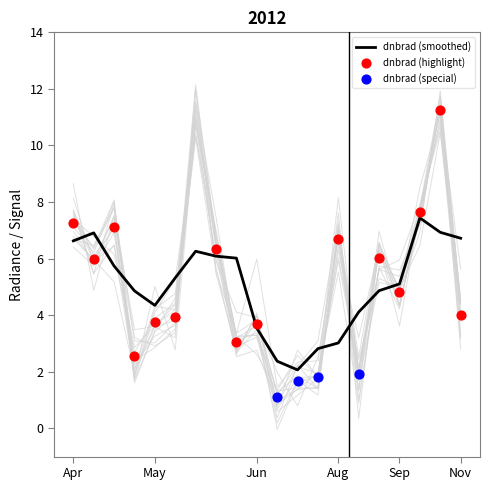

The dnbrad (smoothed) series shows 3.5 at Jun. True or false?

True